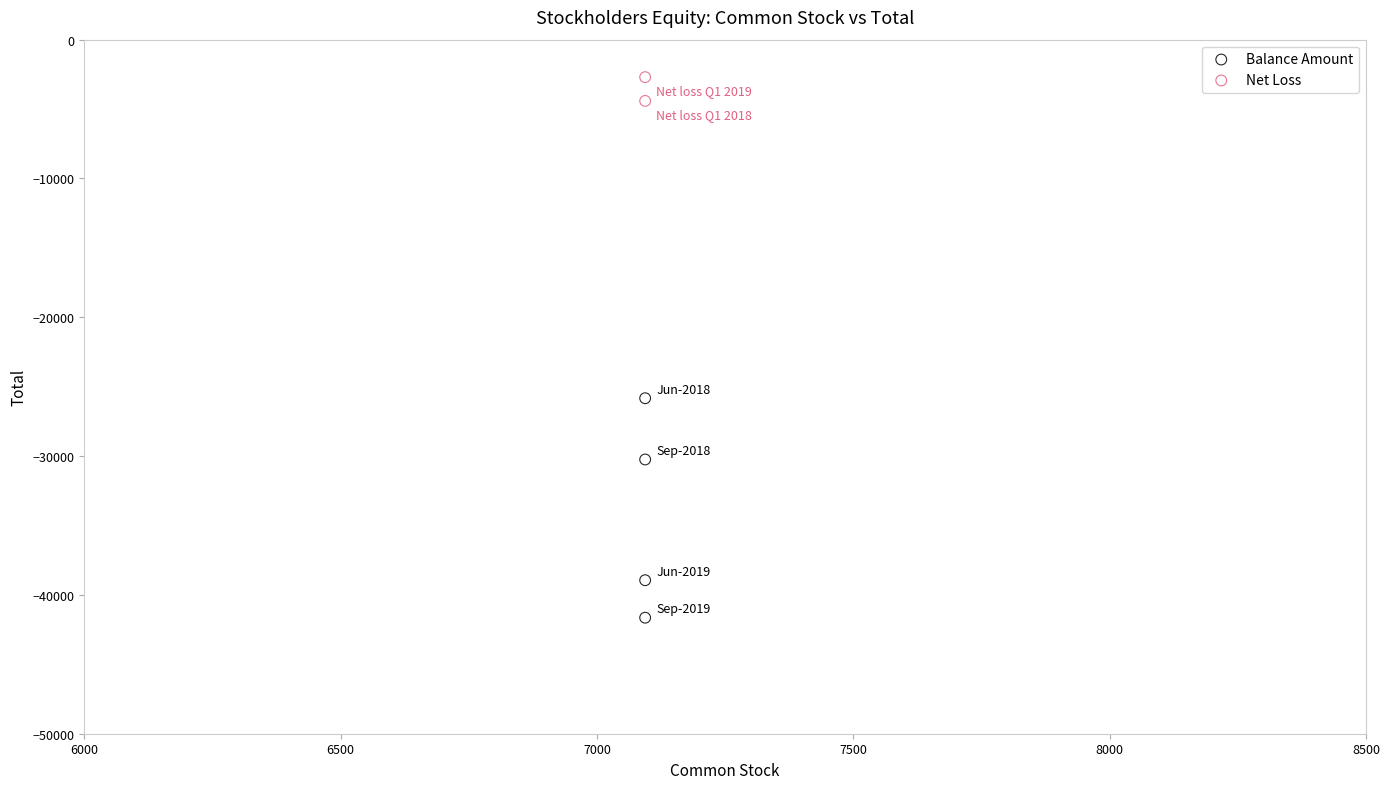

Which series has the largest Y range (max minus min)?

Balance Amount